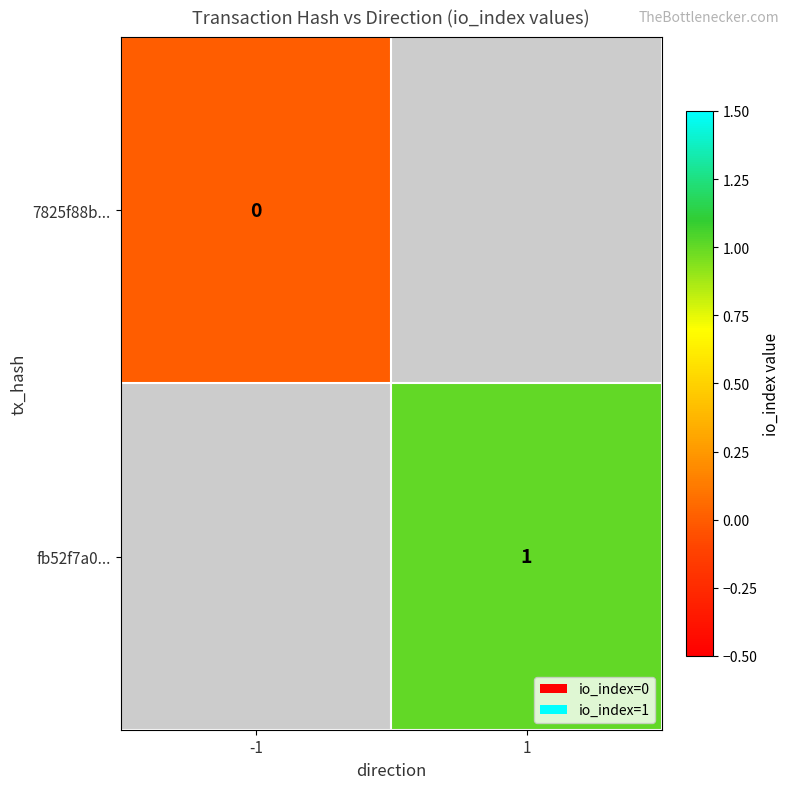

Between -1 and 1, which is larger?

1